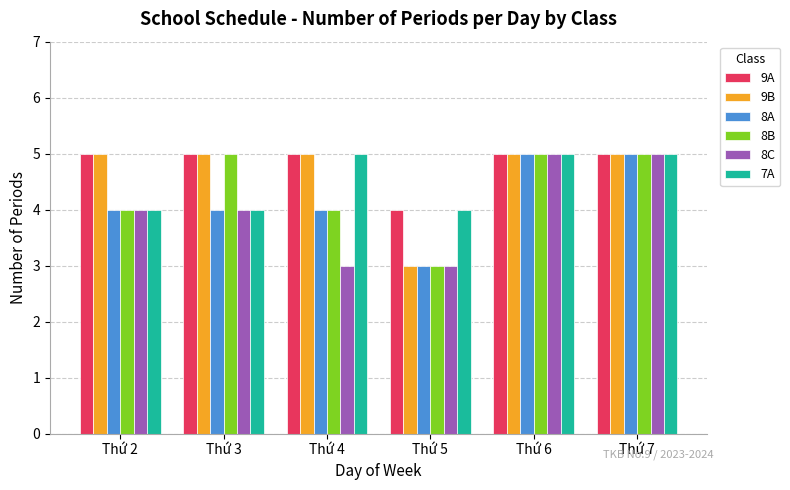

How many data points does each series have?

6